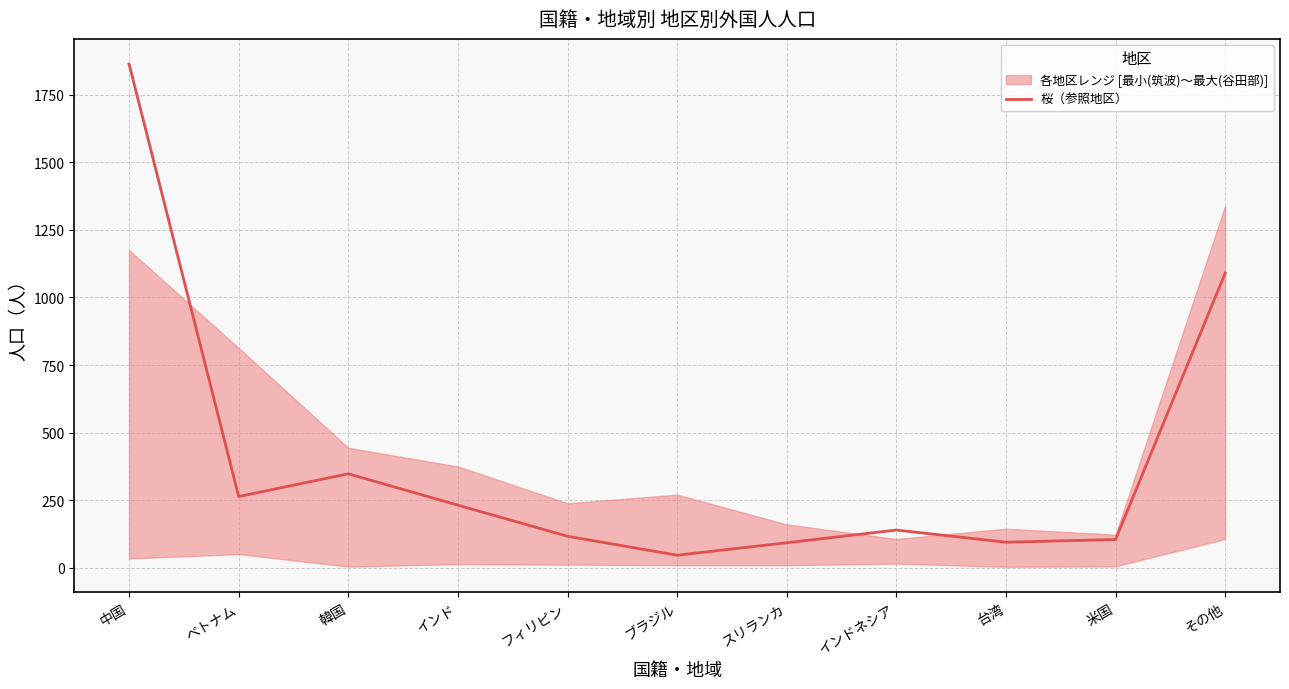

What is the label of the 8th point from the right?

インド